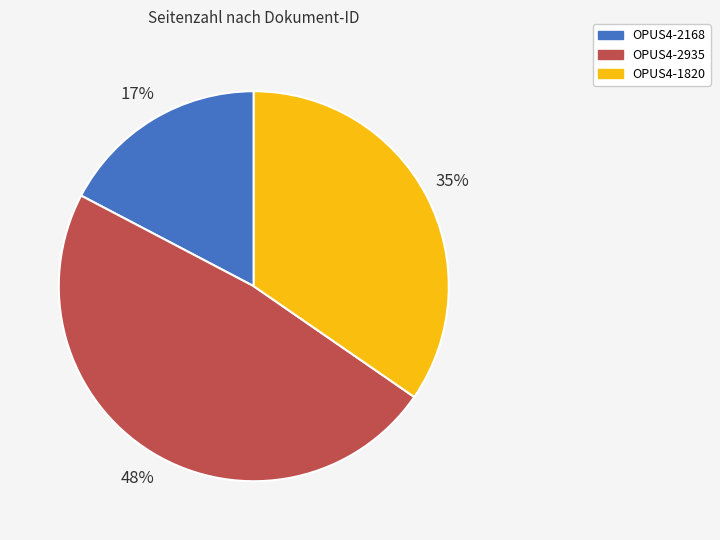

Does OPUS4-2935 account for over 50% of the chart?

No